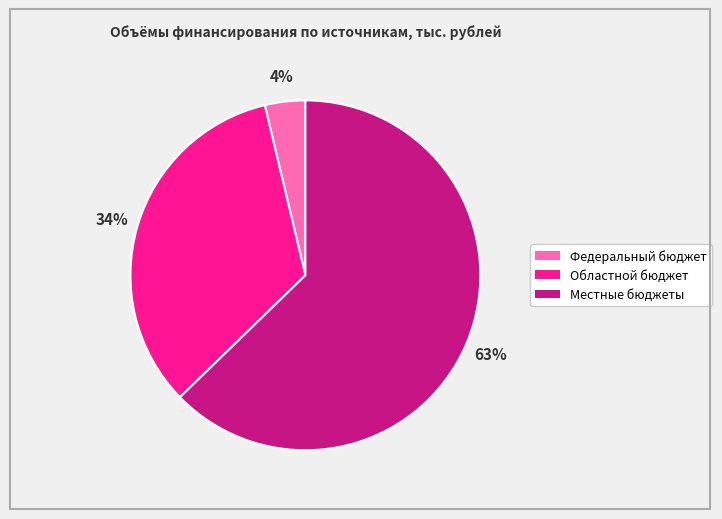

Which category has the smallest portion of the pie?

Федеральный бюджет